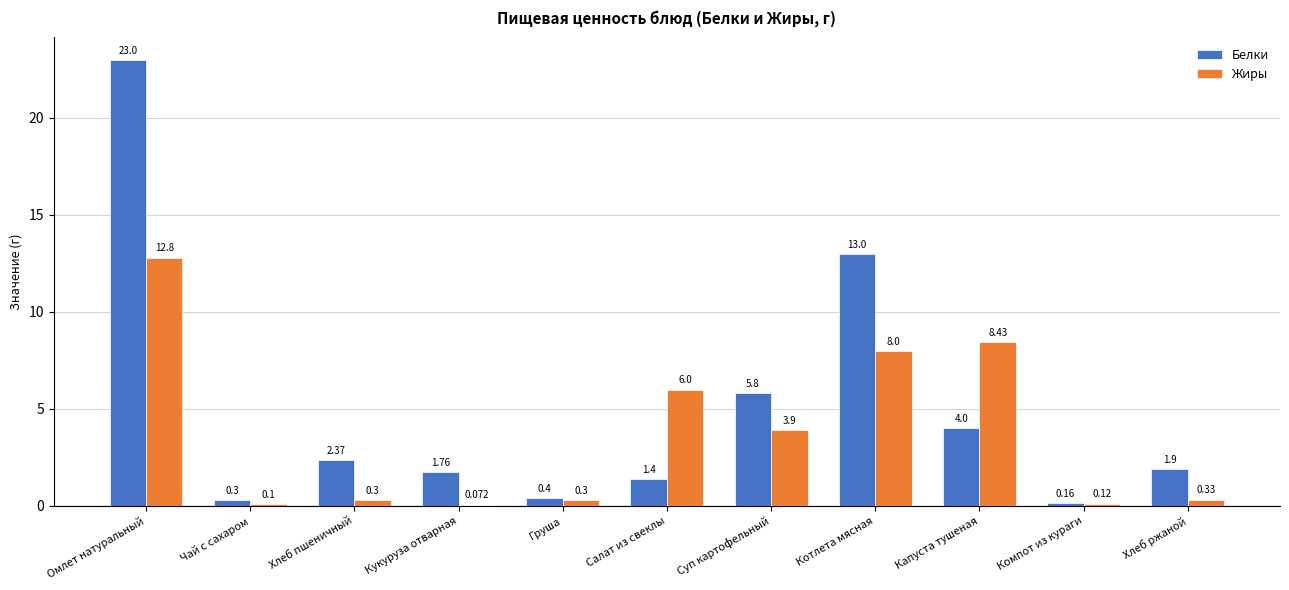

Which category has the highest value across all series?

Омлет натуральный